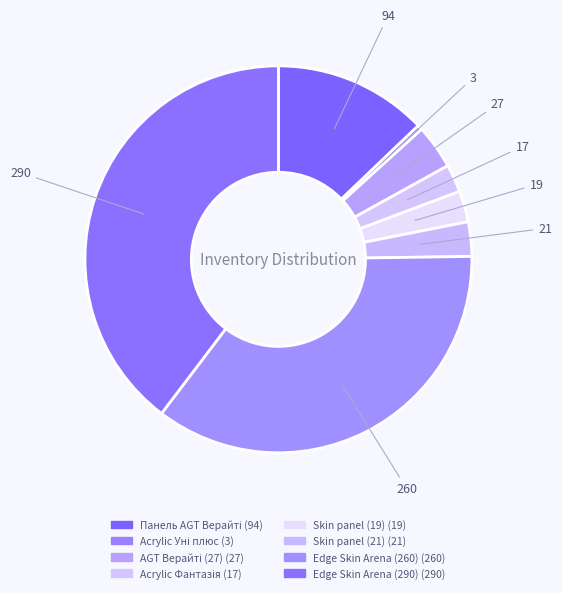

Rank the categories by value from lowest to highest.

Acrylic Уні плюс, Acrylic Фантазія, Skin panel (19), Skin panel (21), AGT Верайті (27), Панель AGT Верайті, Edge Skin Arena (260), Edge Skin Arena (290)